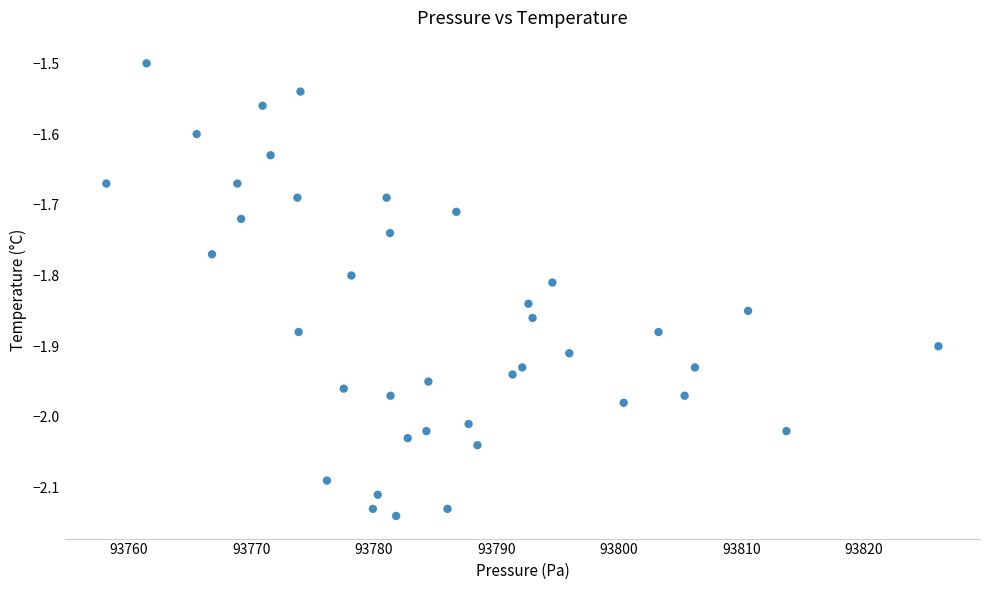

What is the range of X values (max minus min)?

67.9